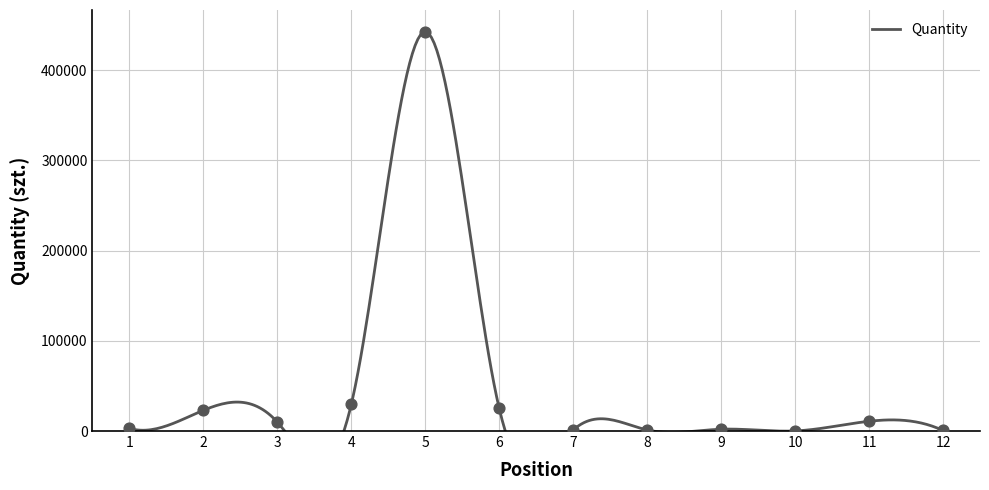

What is the change in value from 7 to 8?

+100